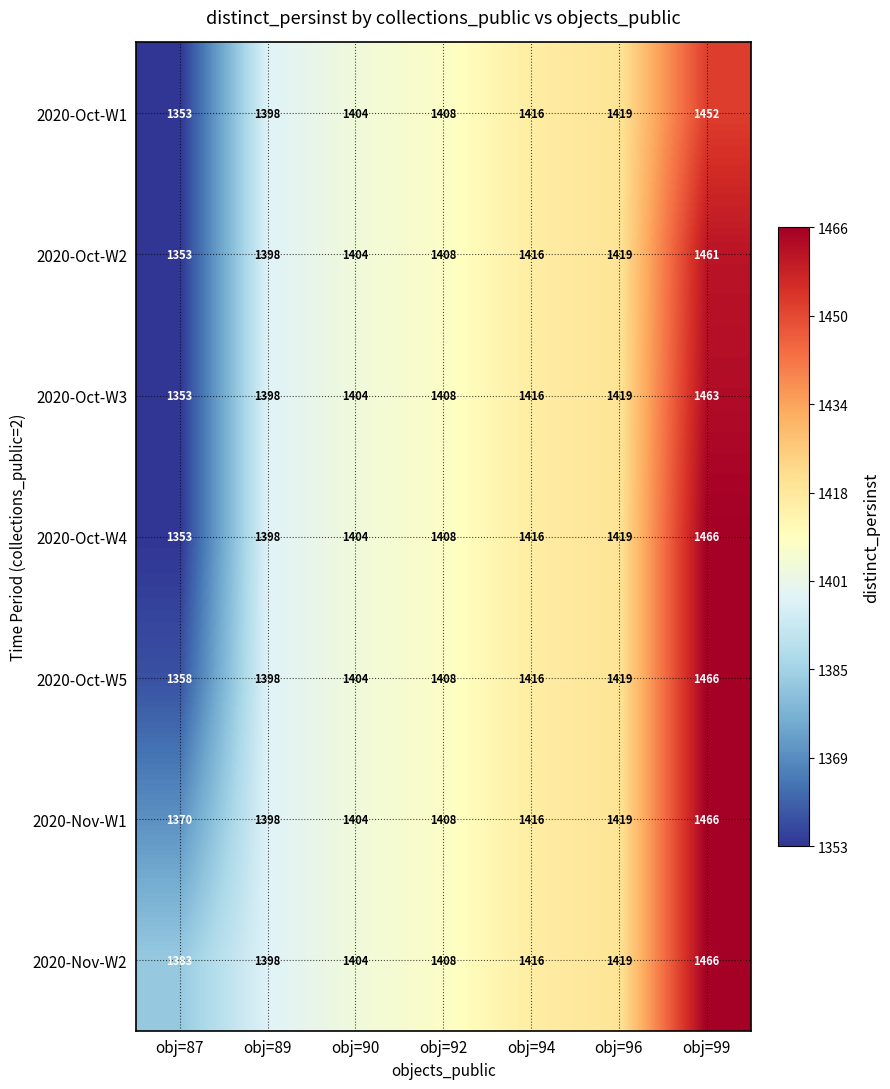

How many data points in 2020-Oct-W4 are less than 1408?

3